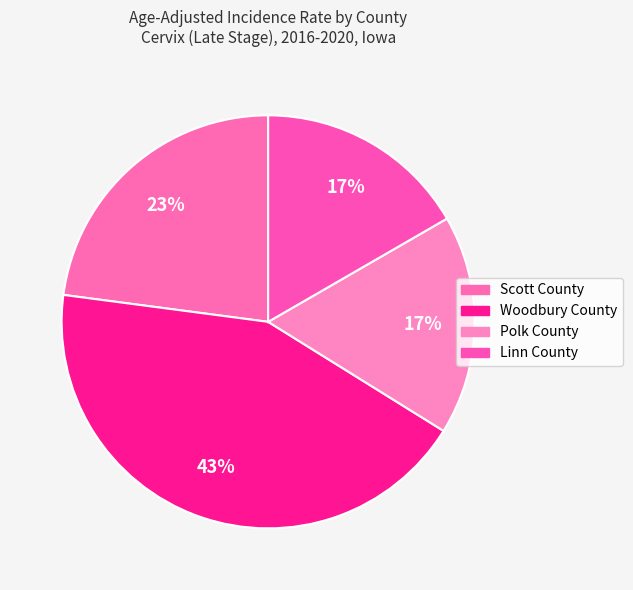

Is it true that Scott County is 23% of the pie?

True